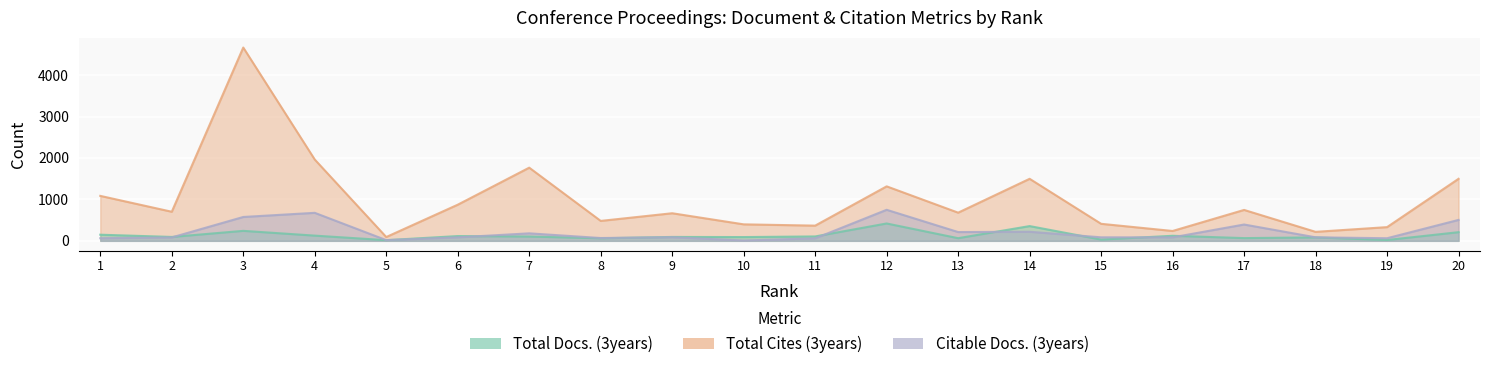

True or false: Total Cites (3years) and Citable Docs. (3years) cross at least once.

False